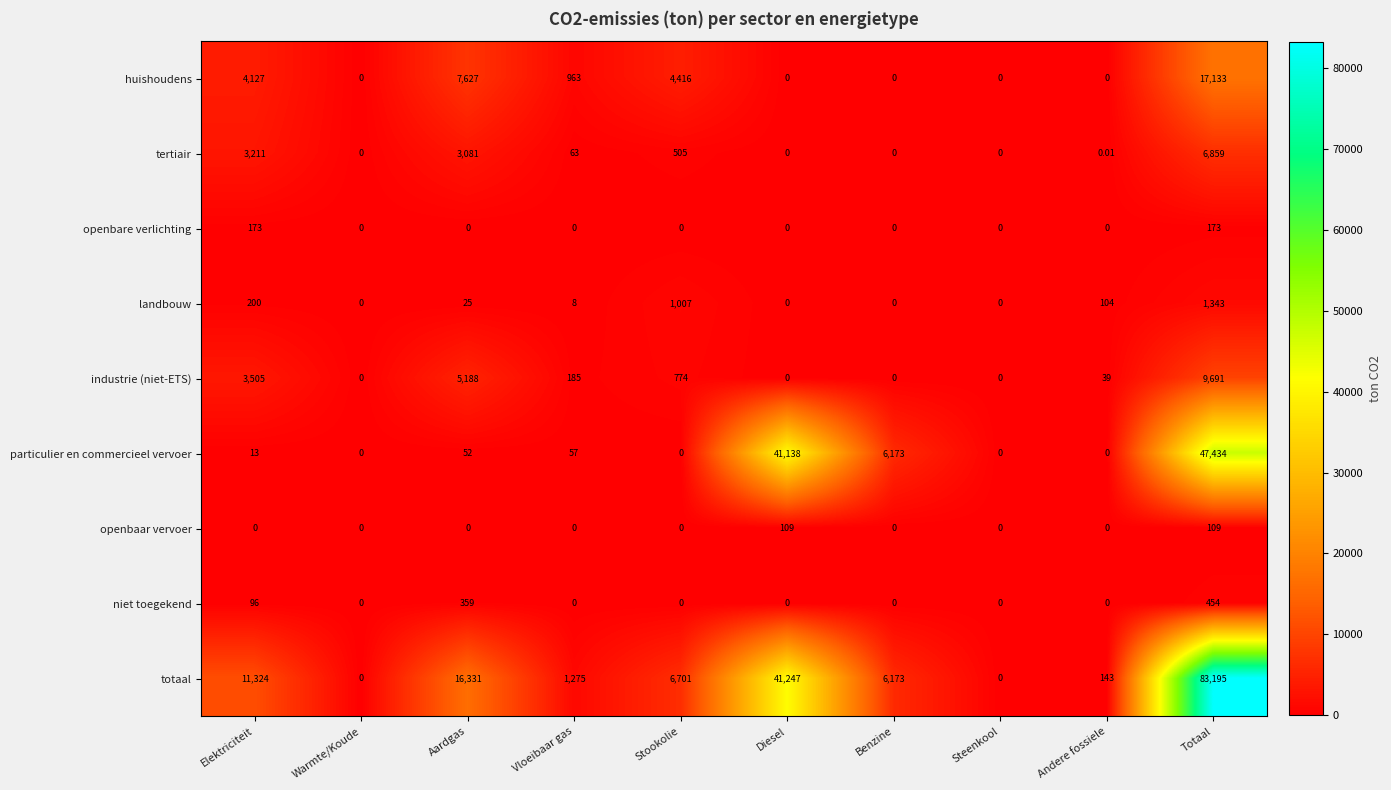

At which category is the sum across all series the highest?

Totaal